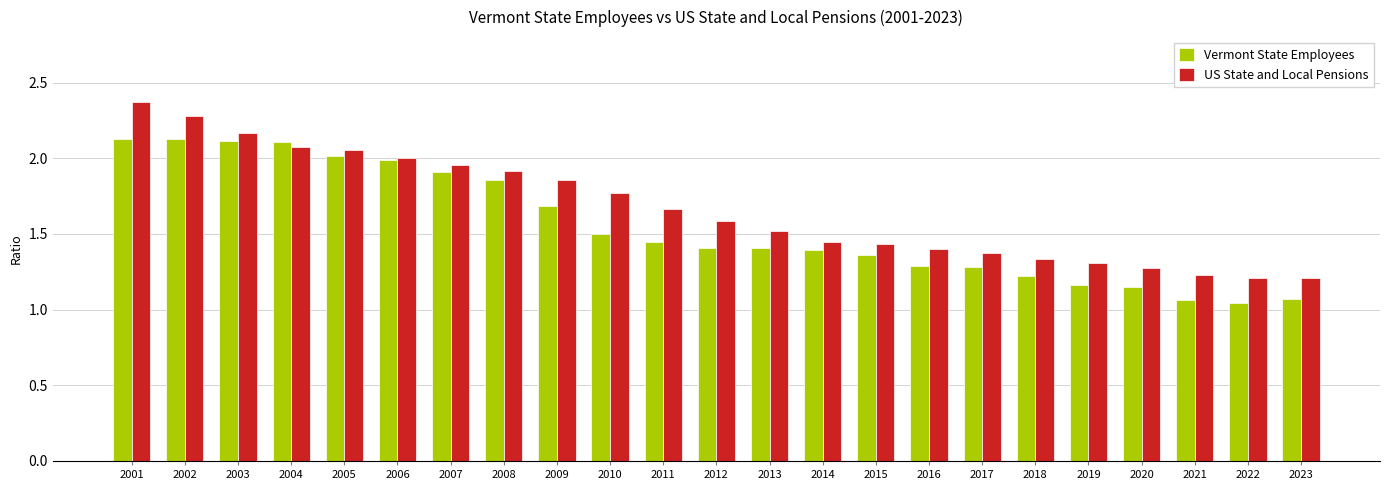

Count the number of data series in this chart.

2